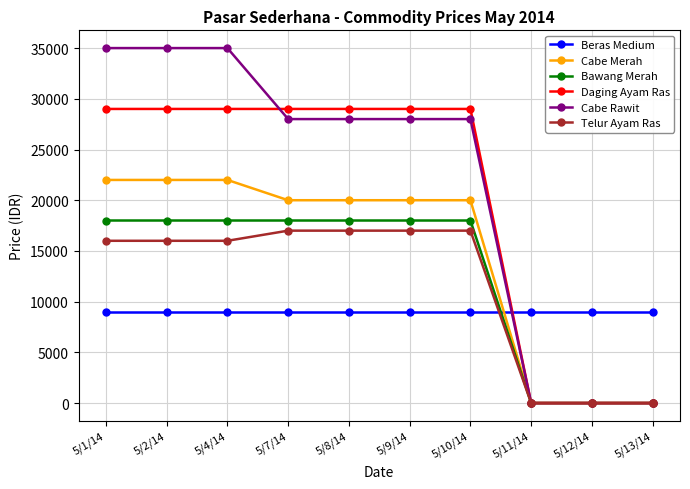

Reading right to left, transcribe all the data shown in this chart.

Beras Medium: 9000	9000	9000	9000	9000	9000	9000	9000	9000	9000
Cabe Merah: 0	0	0	20000	20000	20000	20000	22000	22000	22000
Bawang Merah: 0	0	0	18000	18000	18000	18000	18000	18000	18000
Daging Ayam Ras: 0	0	0	29000	29000	29000	29000	29000	29000	29000
Cabe Rawit: 0	0	0	28000	28000	28000	28000	35000	35000	35000
Telur Ayam Ras: 0	0	0	17000	17000	17000	17000	16000	16000	16000